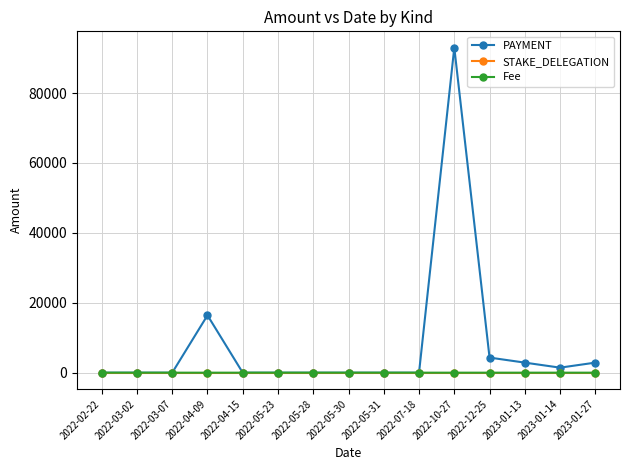

Which category has the highest value across all series?

2022-10-27